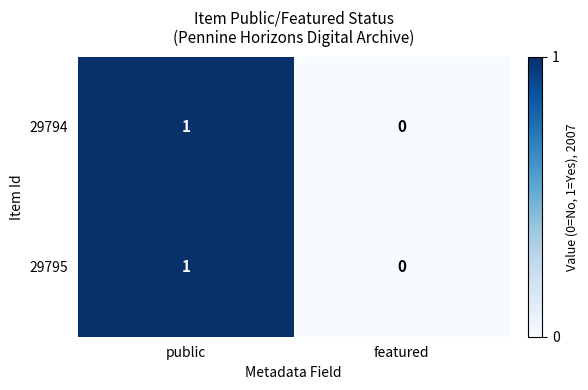

Which label corresponds to the smallest value in the chart?

featured